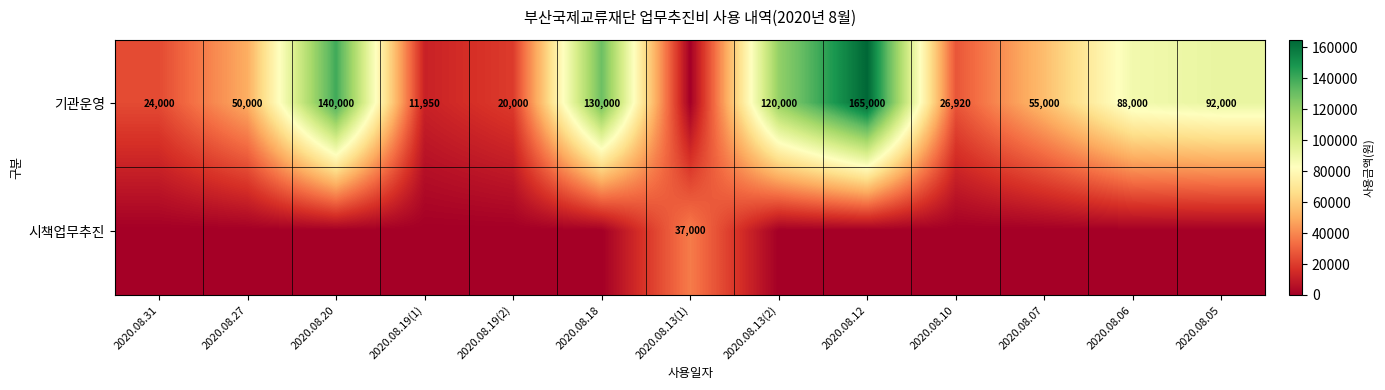

What is the sum of the 기관운영 values at 2020.08.13(2) and 2020.08.27?

170000